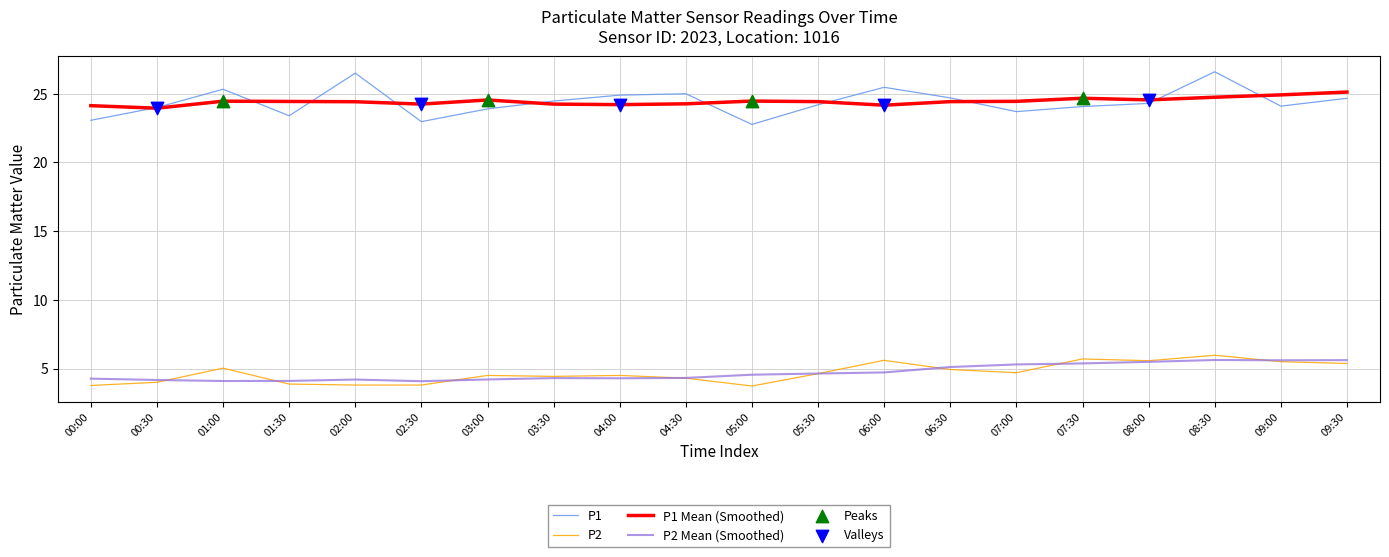

What is the total value across all series at 07:00?

58.1